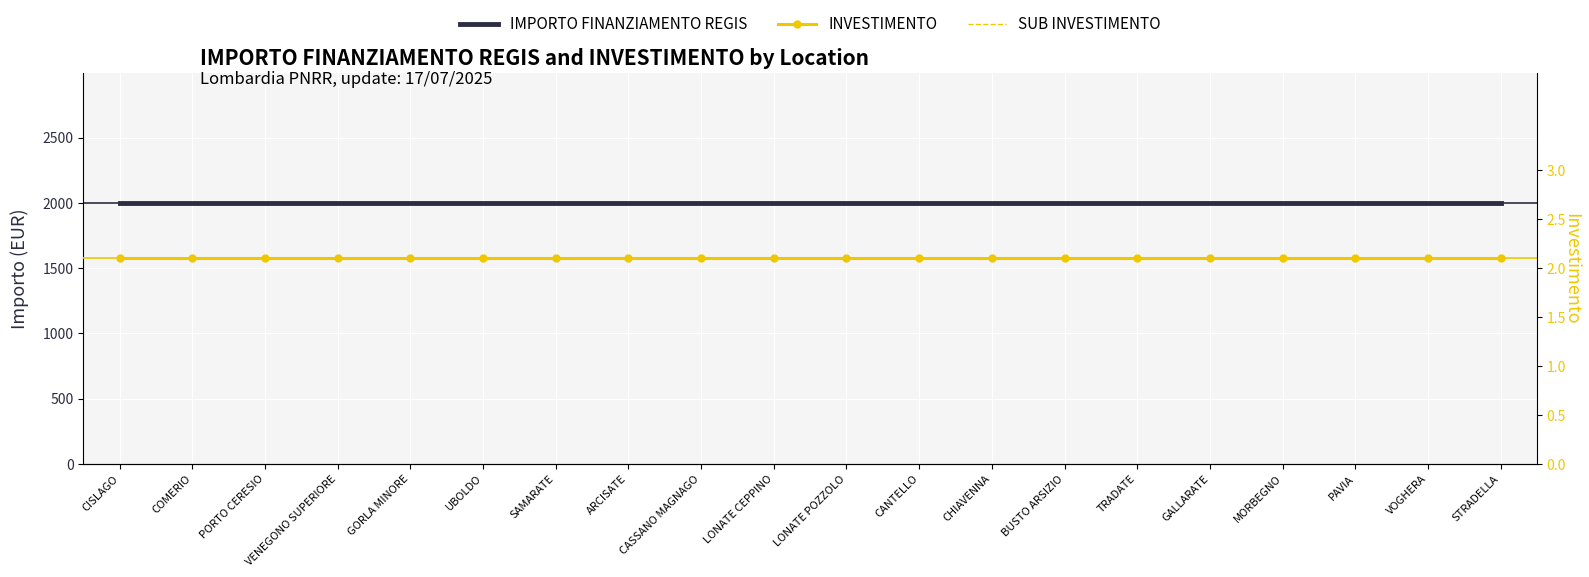

True or false: SUB INVESTIMENTO and IMPORTO FINANZIAMENTO REGIS cross at least once.

False